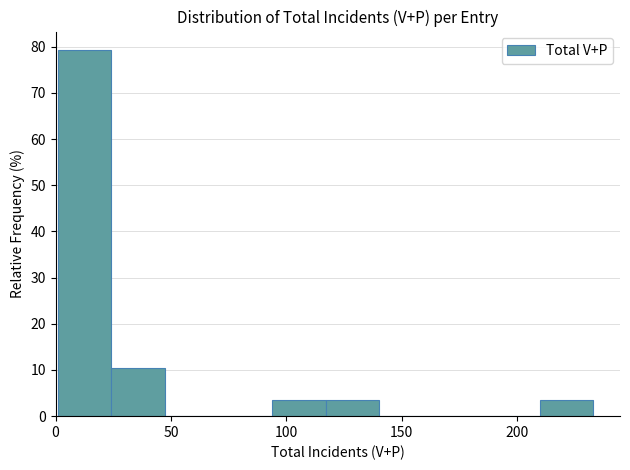

What is the height of the bar covering 210 to 235 on the x-axis? Neither the bar edges nor the heights are printed on the chart, so give them approximately, as read against the axes.

3